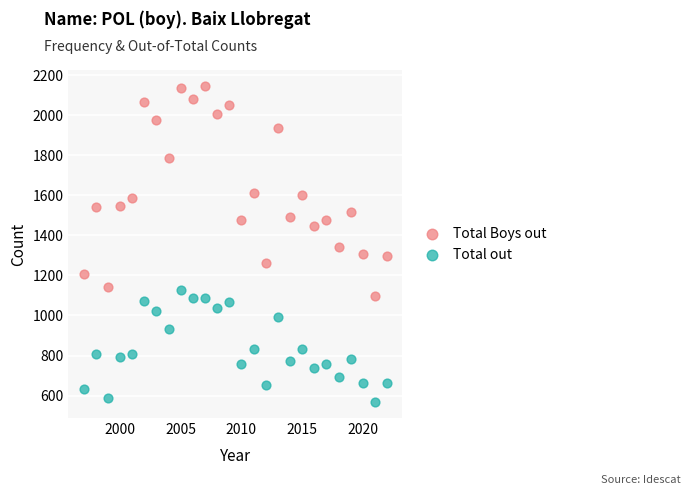

What is the X range (max minus min) for the scatter plot?

25